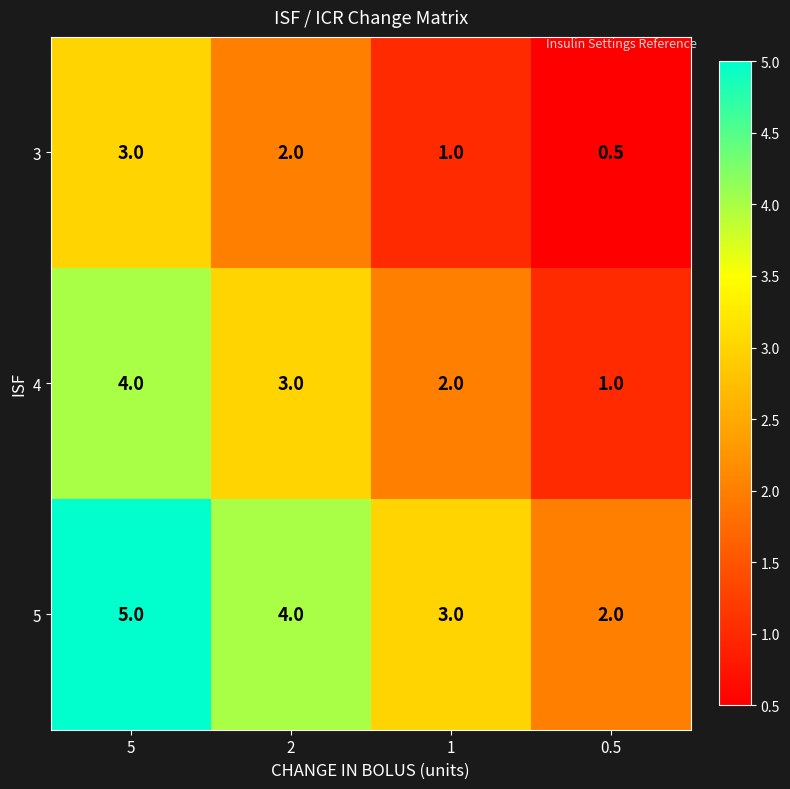

What is the total value across all series at 5?

12.0